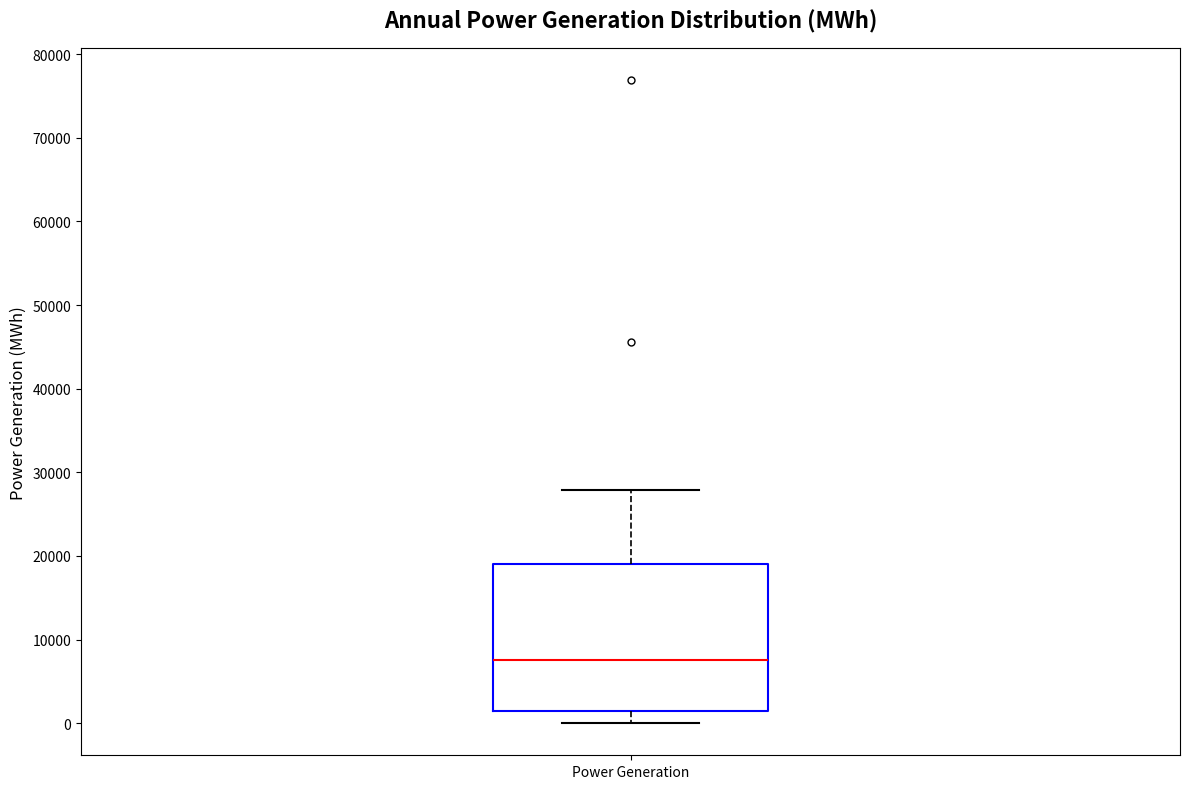

Where is the lower edge of the box for Power Generation on the y-axis? The values are not printed on the chart, so give them approximately, as read against the axis.

1000